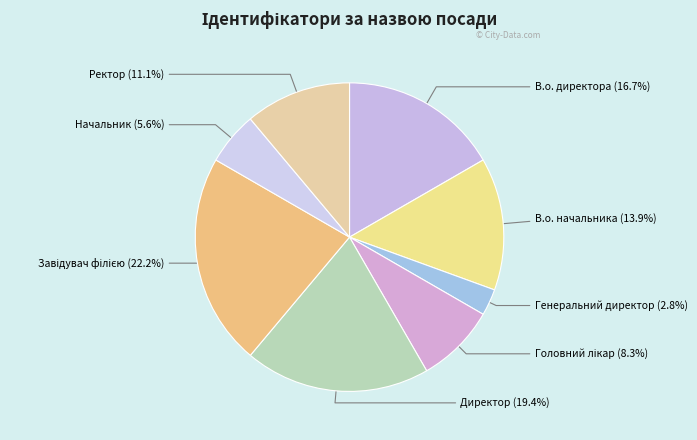

Which slice is the smallest?

Генеральний директор